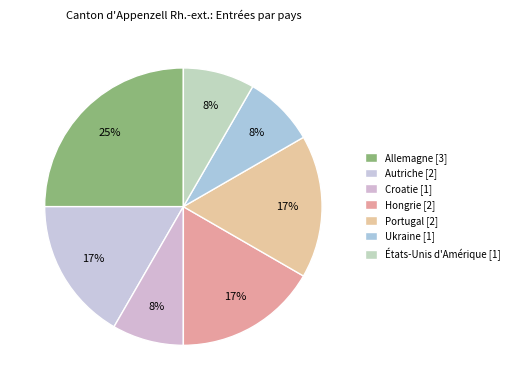

Which slice is the largest?

Allemagne